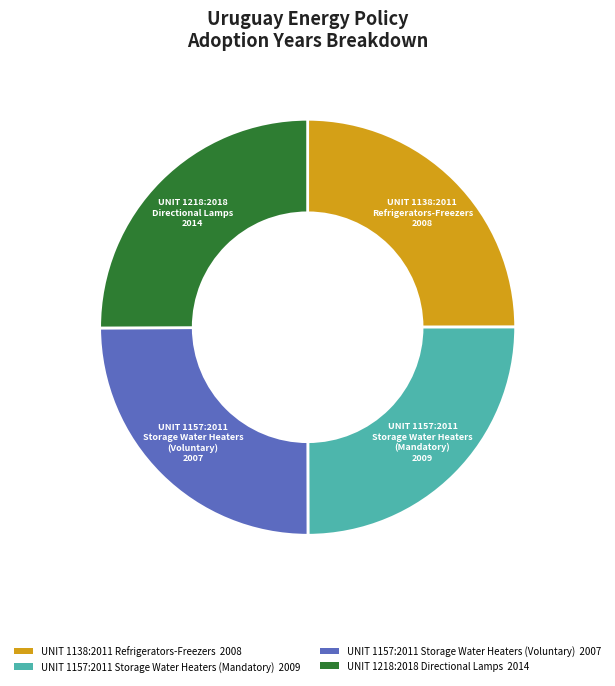

The UNIT 1157:2011 Storage Water Heaters (Mandatory) slice represents 25% of the pie. True or false?

True